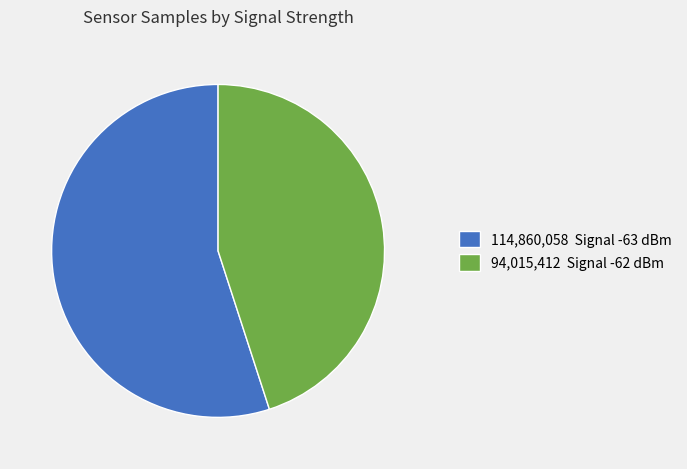

Is there a majority slice in this chart?

Yes